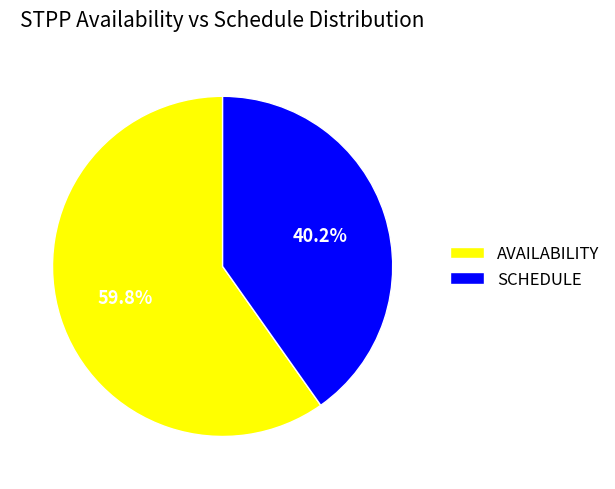

Does any single category account for the majority?

Yes